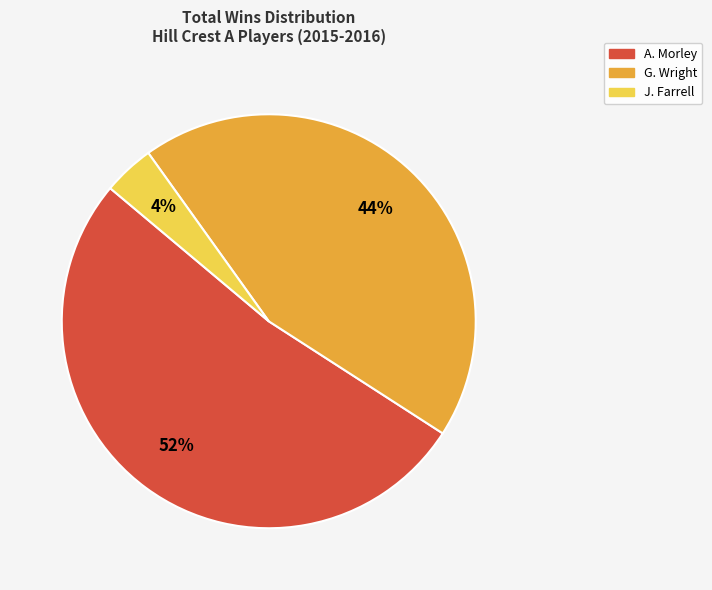

What is the largest slice in the pie chart?

A. Morley